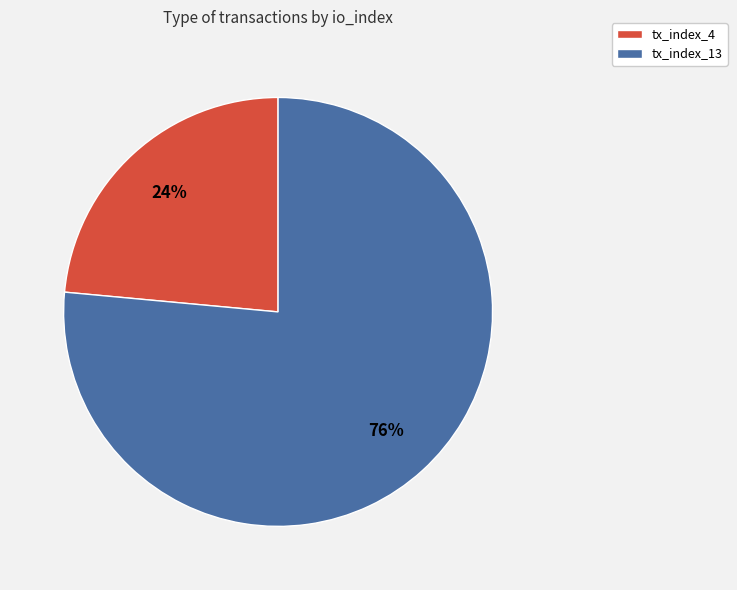

What percentage is the tx_index_4 slice, to the nearest percent?

24%